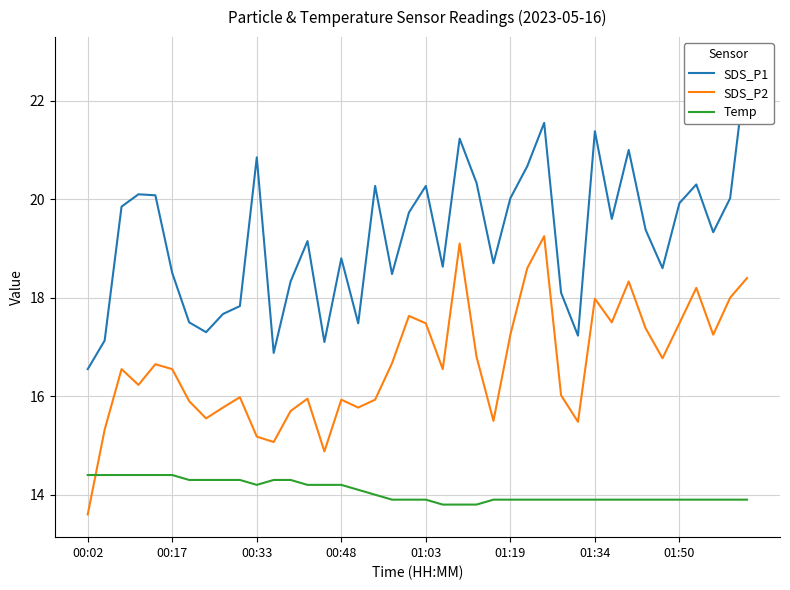

How many times do Temp and SDS_P2 cross each other?

1